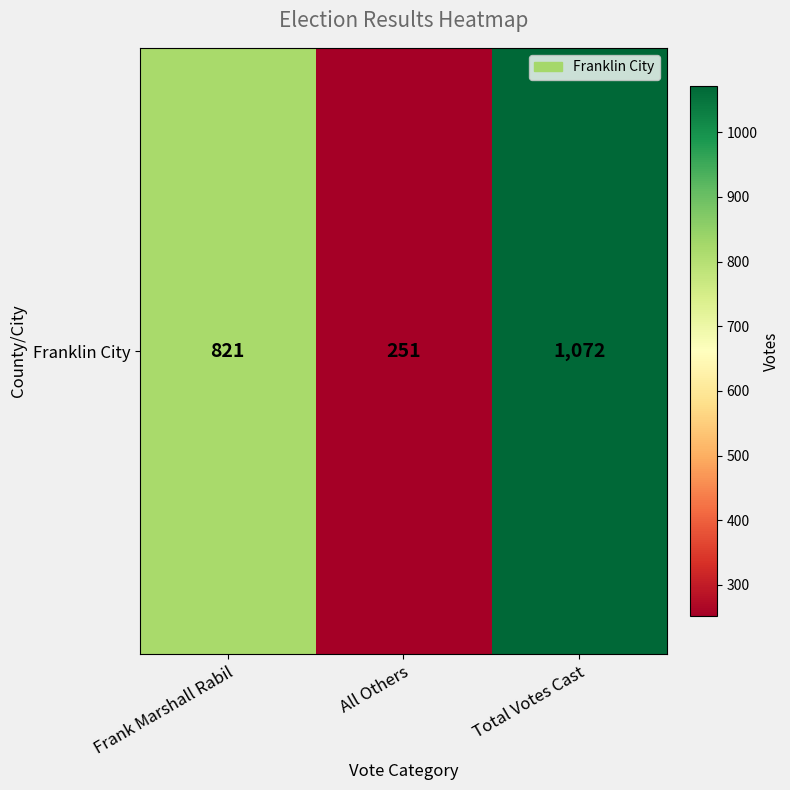

Is it true that the value at All Others is 251?

True